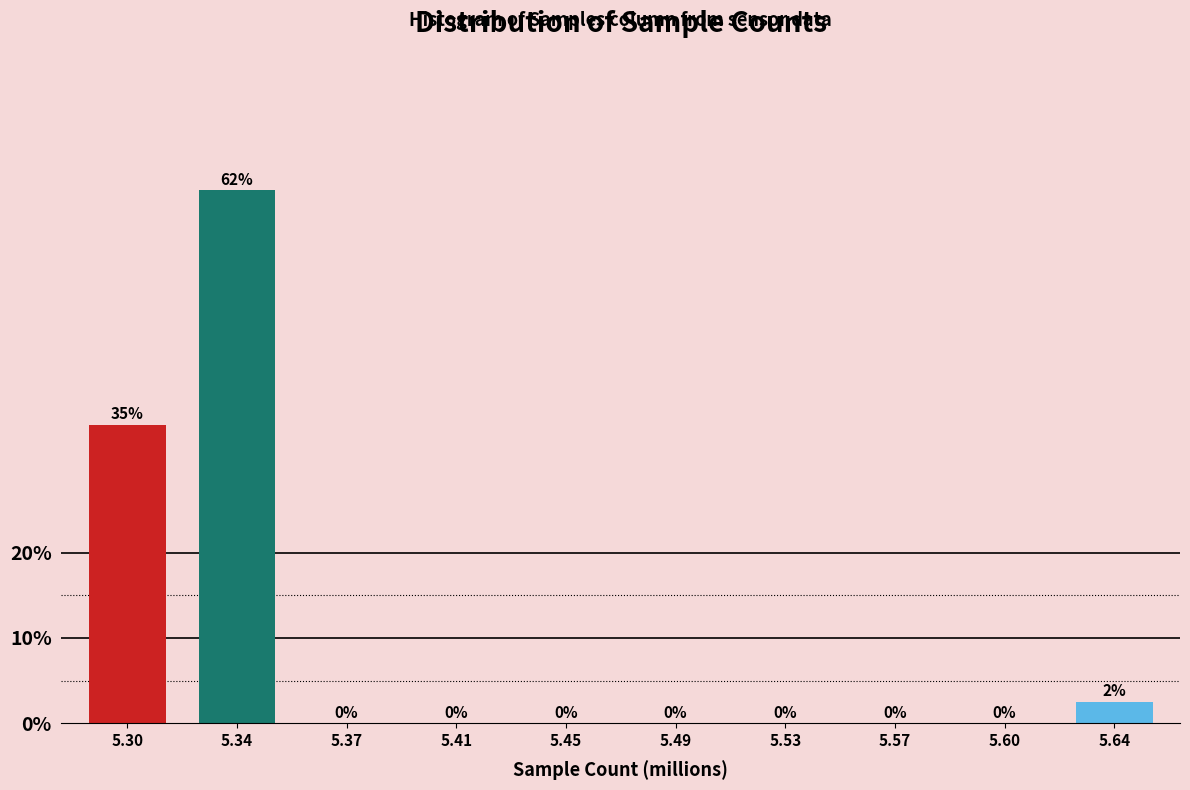

Between 5.45 and 5.34, which is larger?

5.34